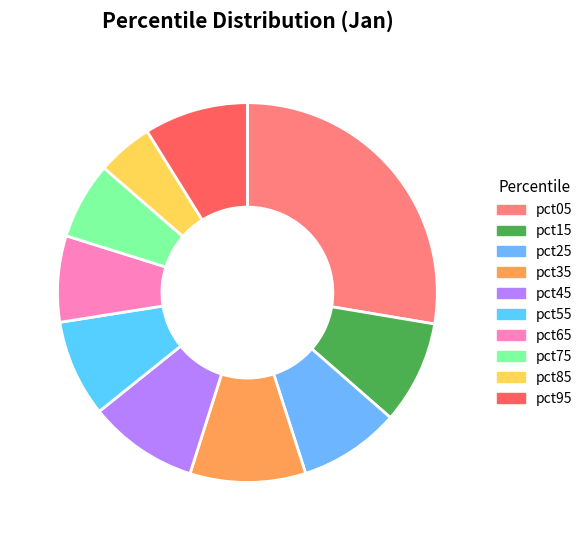

What is the change in value from pct55 to pct65?

-0.1